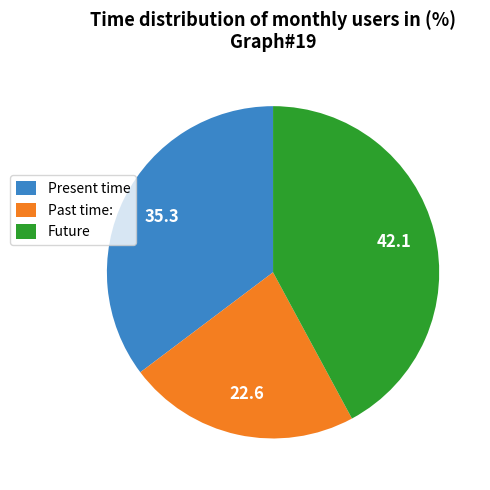

Is it true that Present time is 35% of the pie?

True